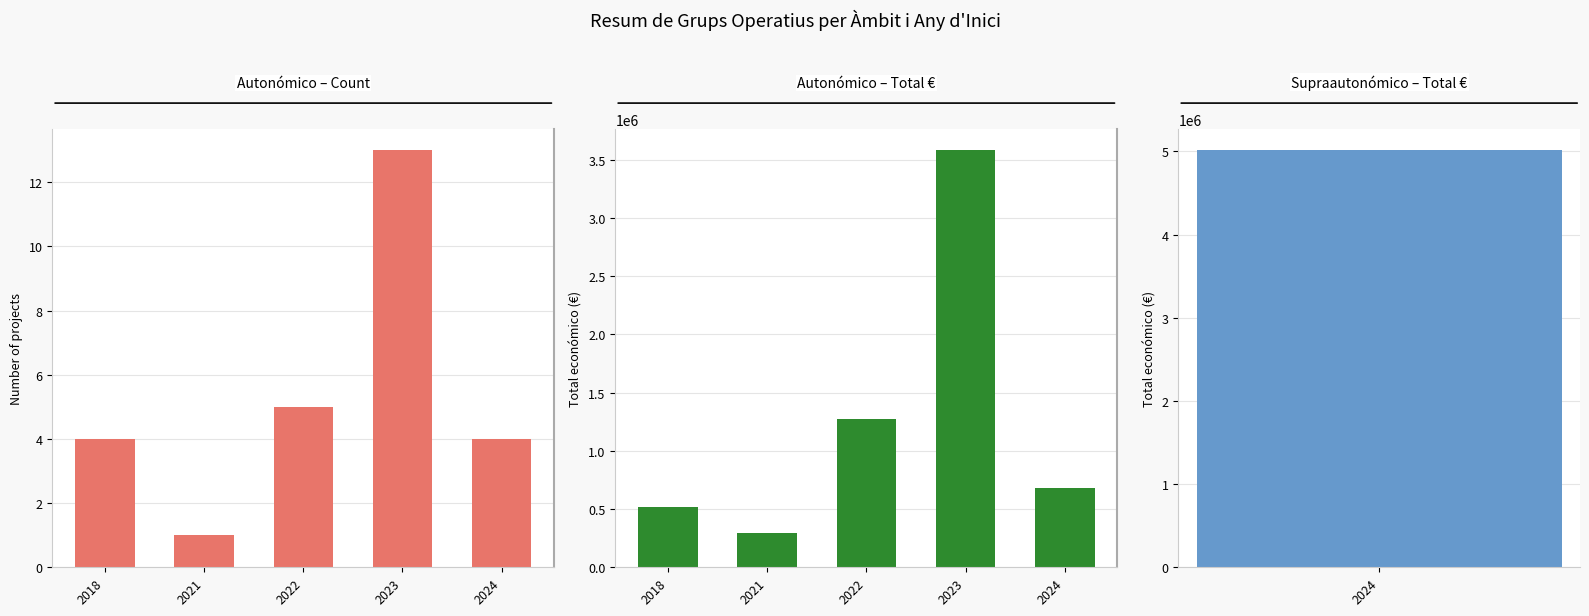

The Autonómico – Total € series shows 1272104 at 2022. True or false?

True